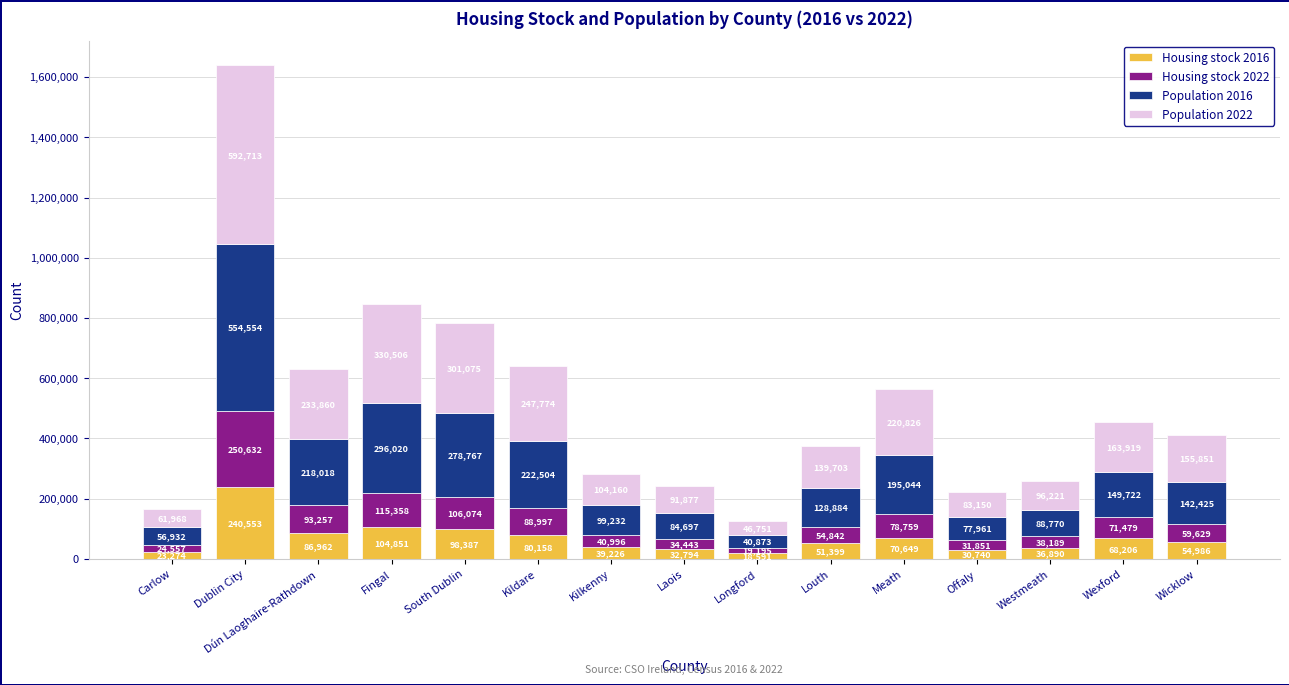

What is the difference between the second highest and second lowest values in the Housing stock 2016 series?

81577